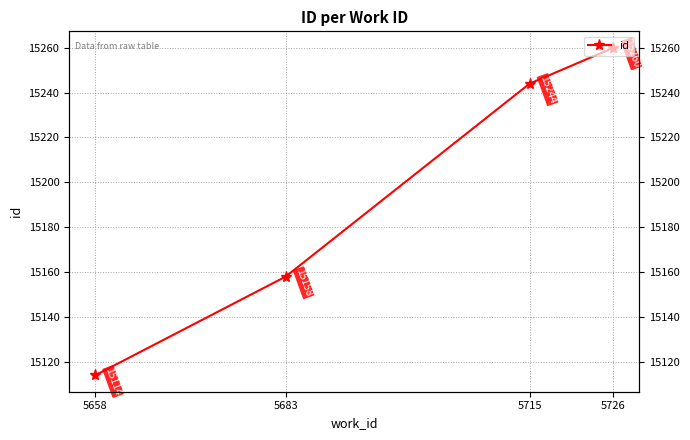

What is the sum of all values?

60776